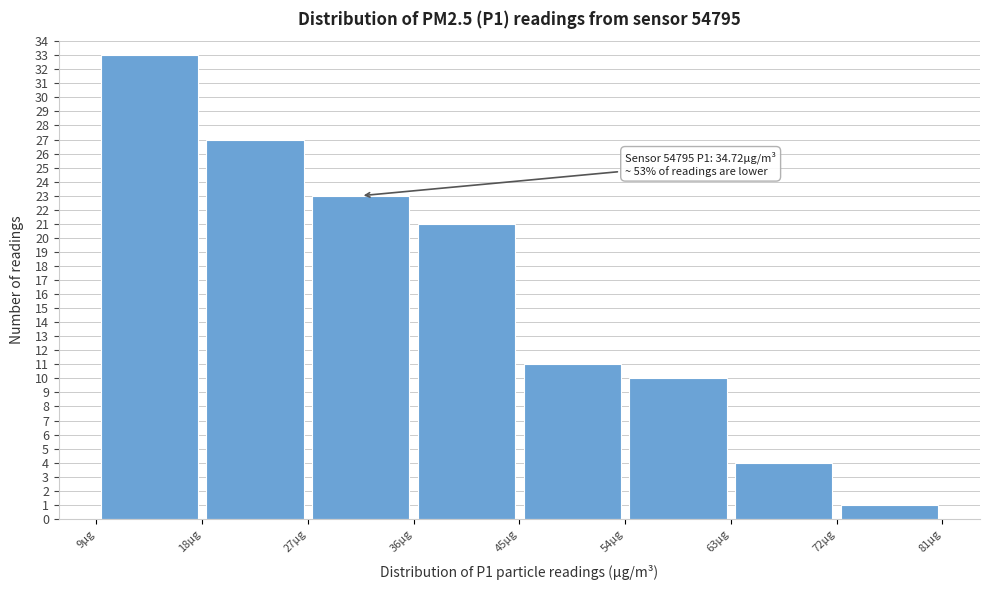

Which range on the x-axis has the tallest bar?

9 to 18